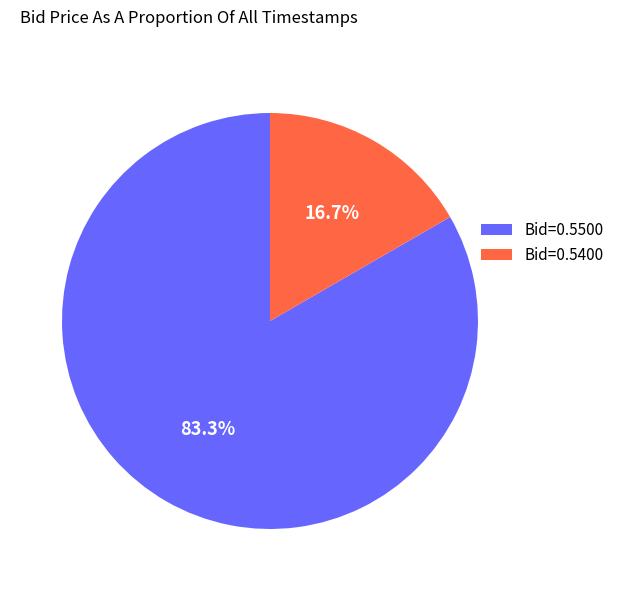

How many slices are in this pie chart?

2